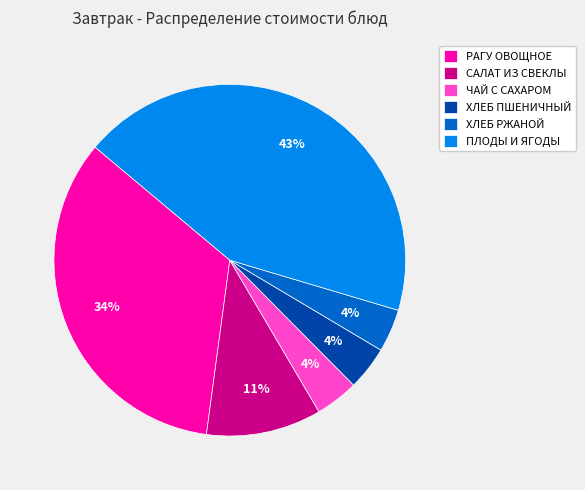

Is the sum of ХЛЕБ ПШЕНИЧНЫЙ and РАГУ ОВОЩНОЕ greater than half?

No